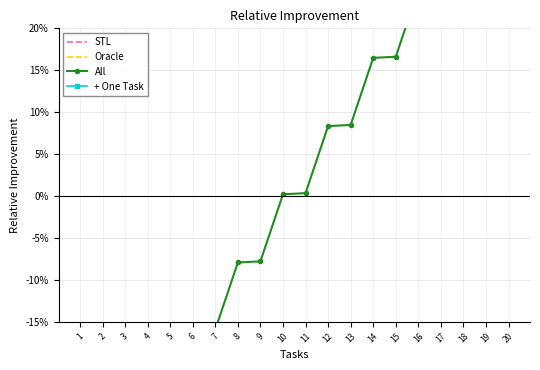

True or false: All has more than 1 points higher than both neighbors.

False